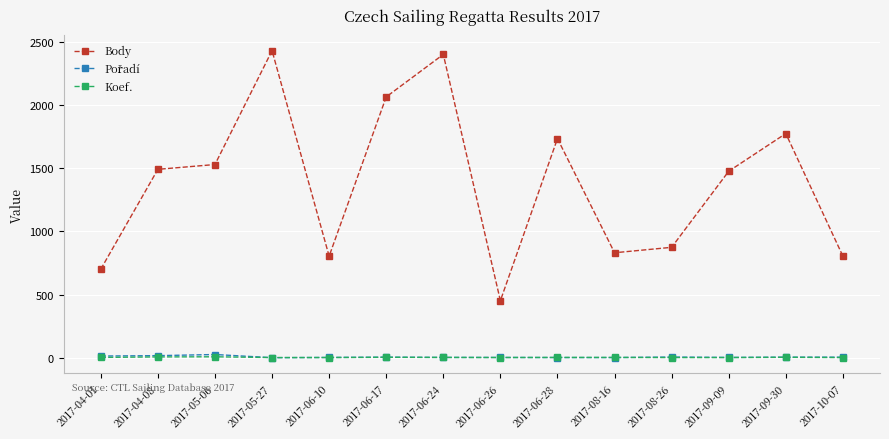

Which series changed the most between 2017-04-08 and 2017-06-17?

Body